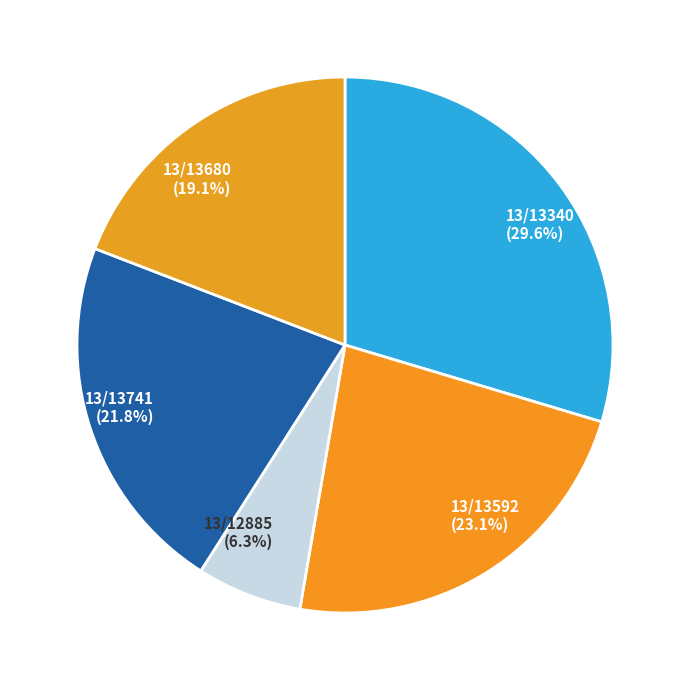

What percentage do 13/13592 and 13/13680 together represent?

42.2%